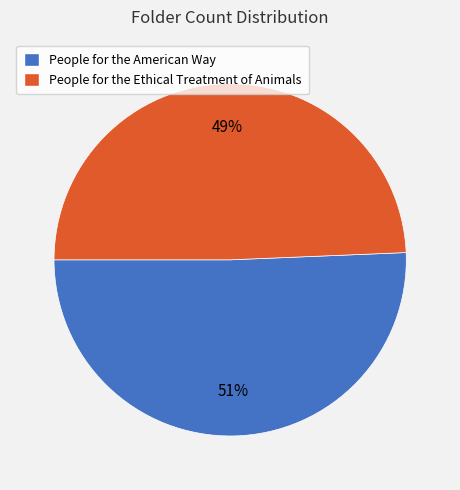

What is the ratio of the value at People for the Ethical Treatment of Animals to the value at People for the American Way?

1.0